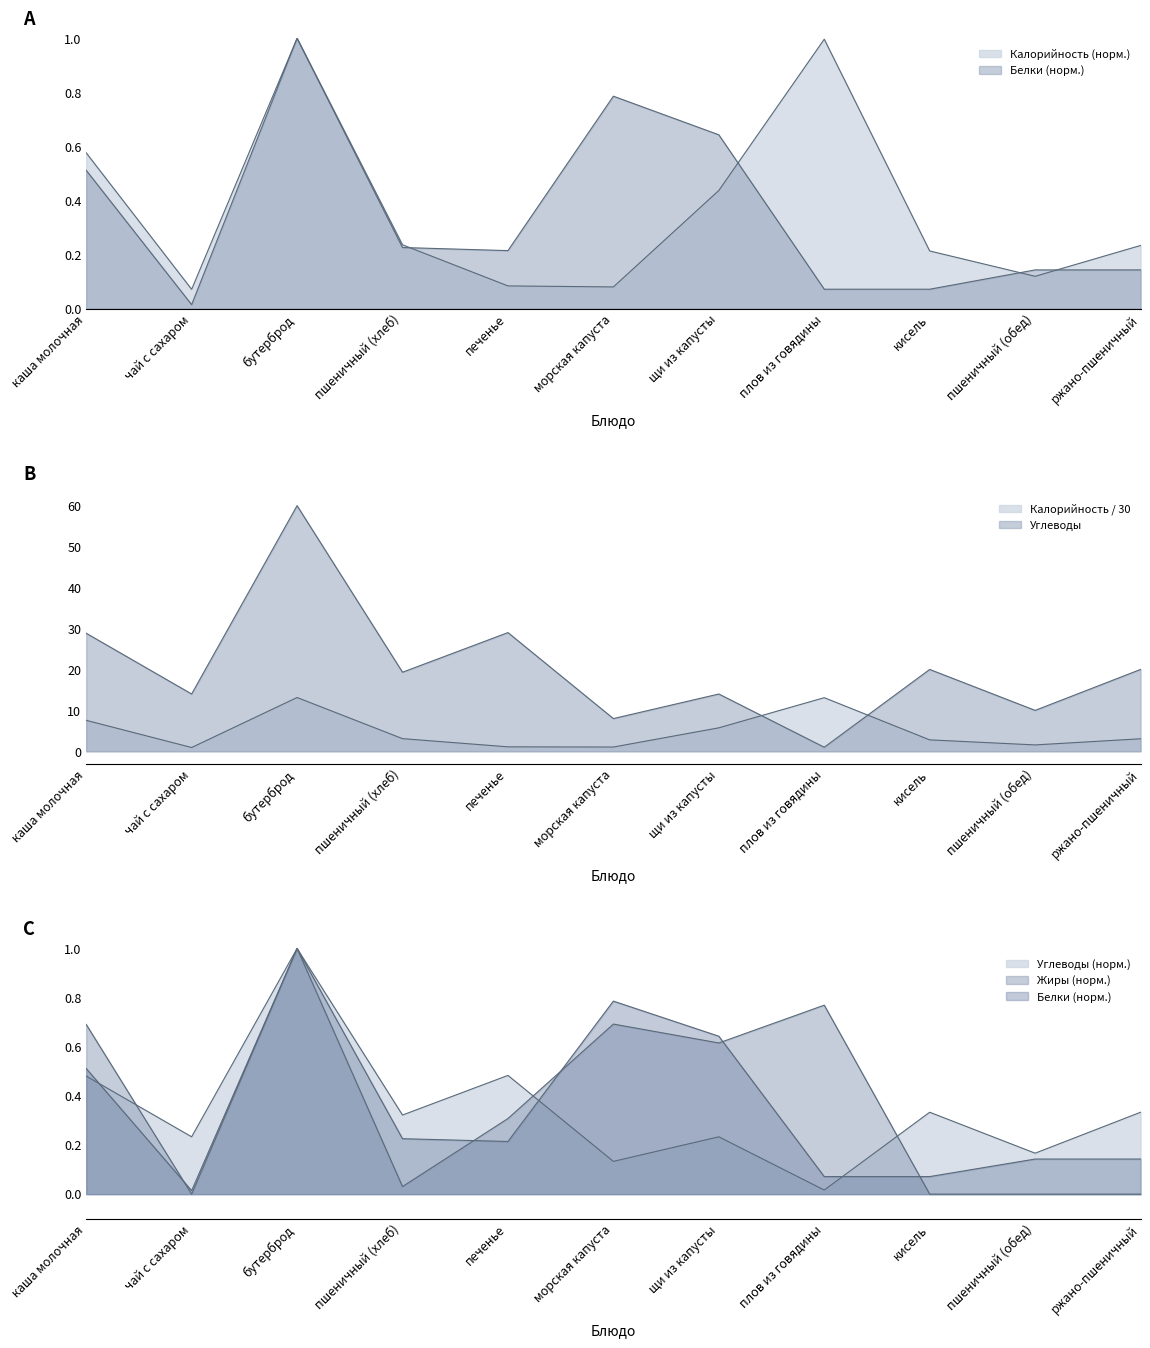

What value does the Калорийность series have at каша молочная?

7.6